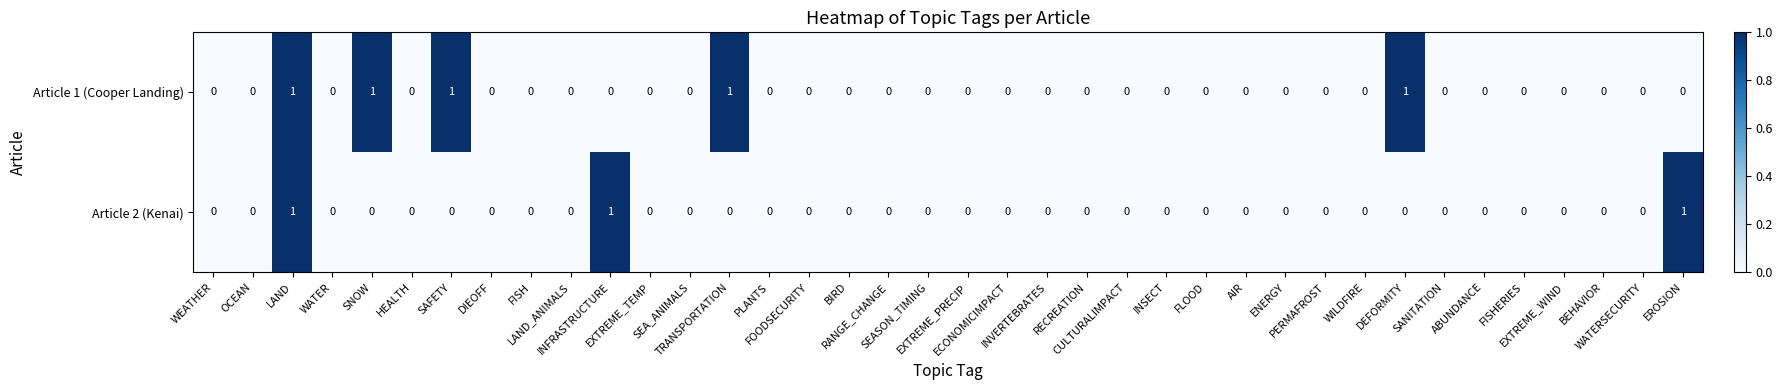

How many series are shown in this chart?

2